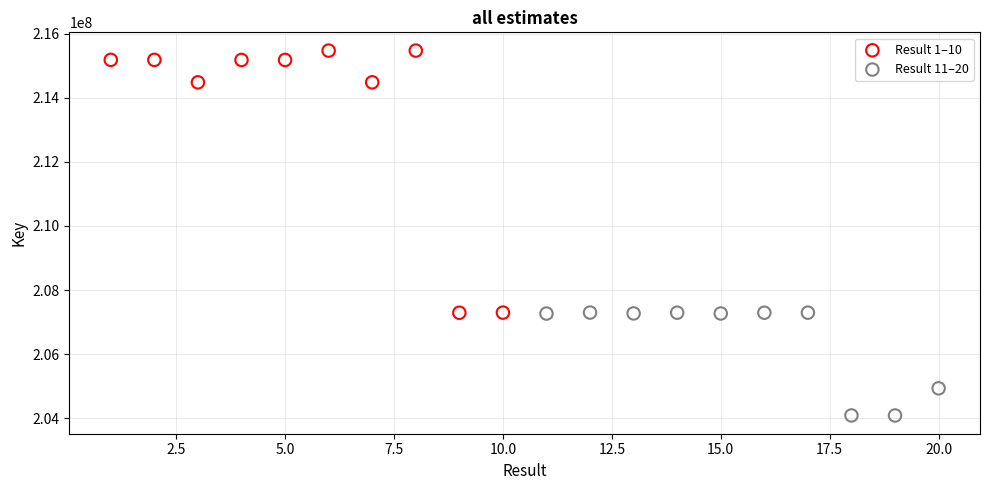

Which series reaches the minimum Y coordinate?

Result 11–20